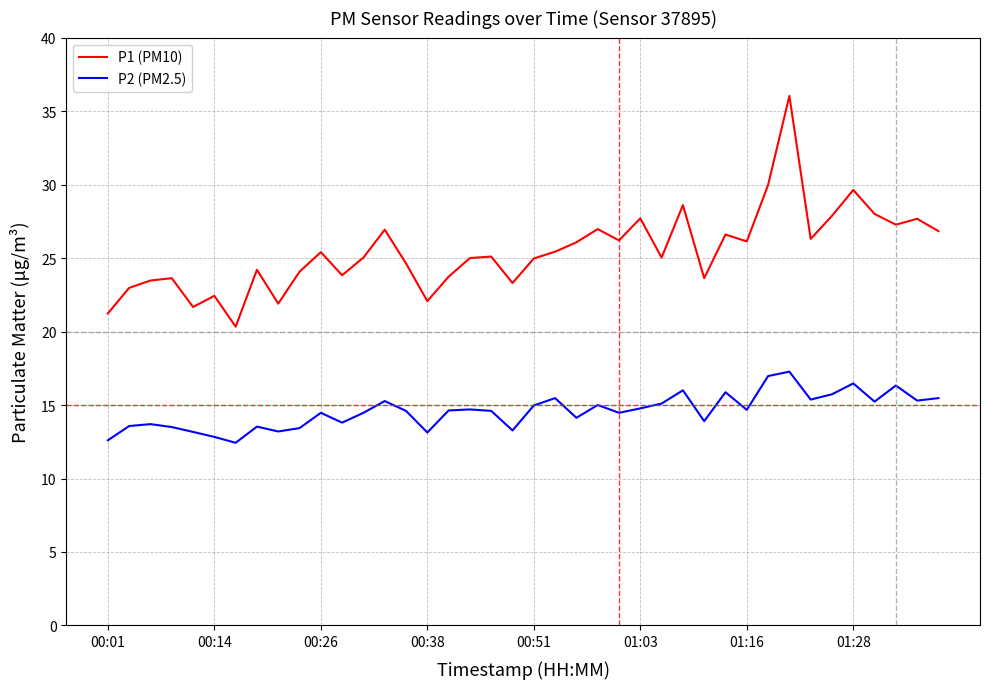

What are all the series names shown in the legend?

P1 (PM10), P2 (PM2.5)